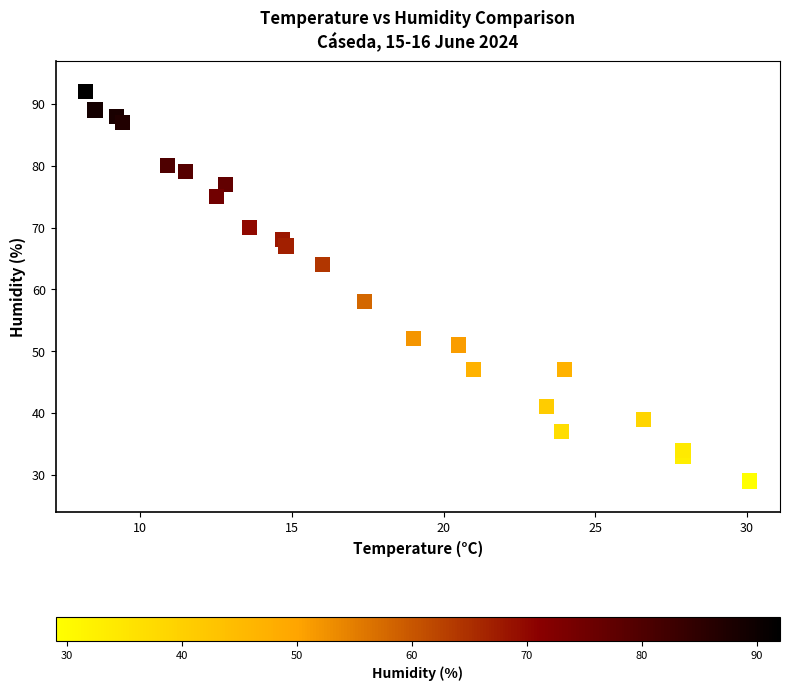

What Y value in the scatter plot is closest to 60?

58